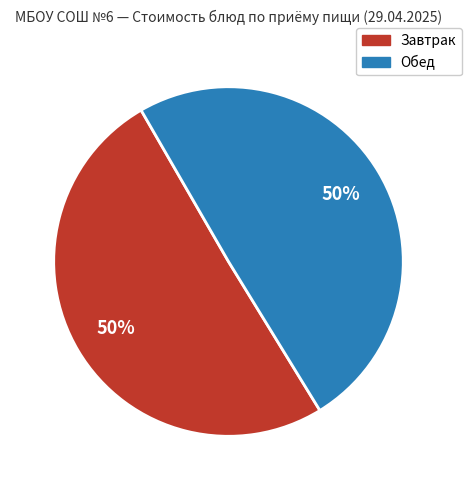

To the nearest percent, what is the average slice percentage?

50%